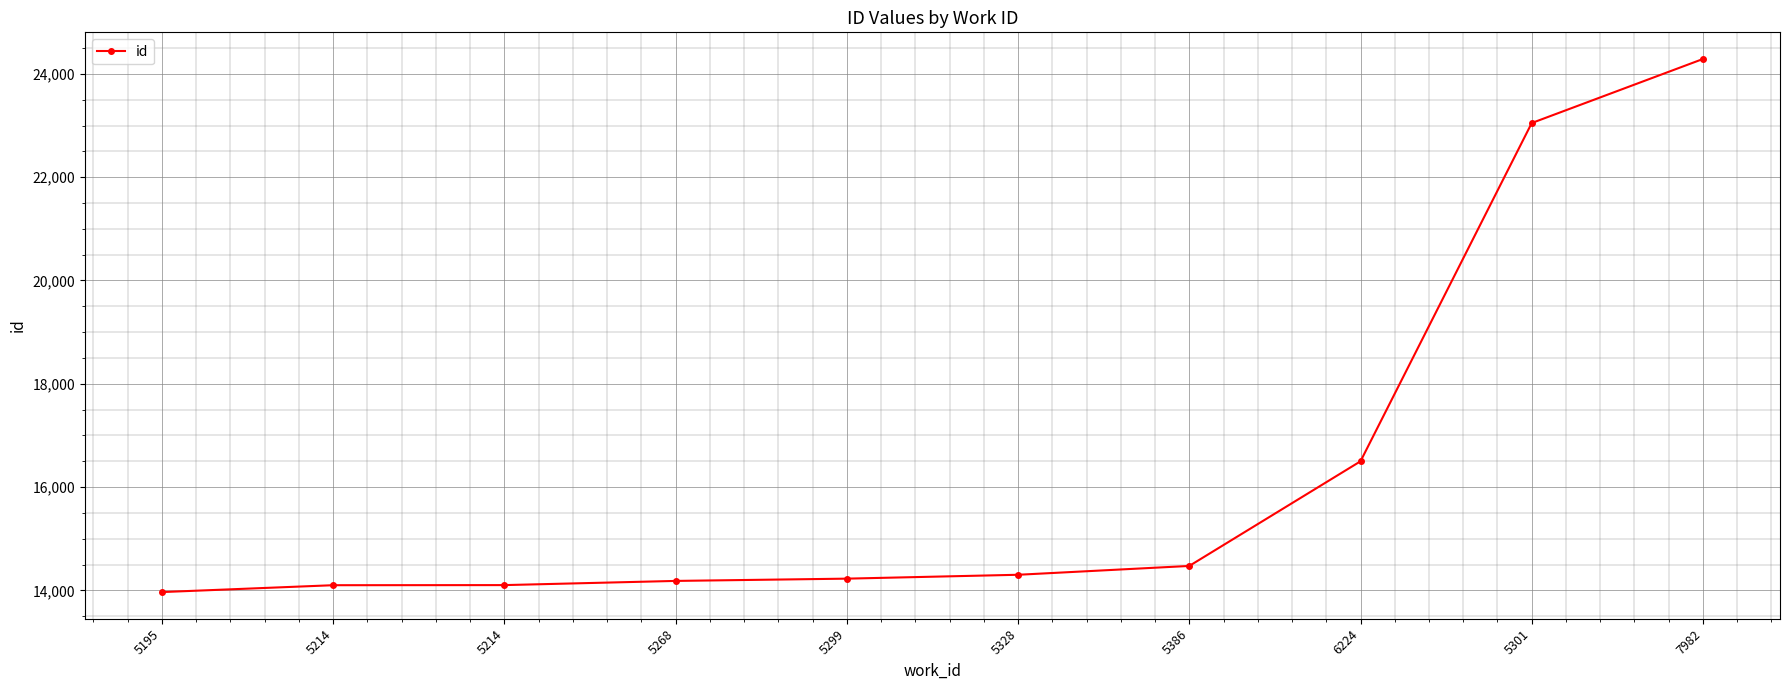

Rank the categories by value from highest to lowest.

7982, 5301, 6224, 5386, 5328, 5299, 5268, 5214, 5214, 5195